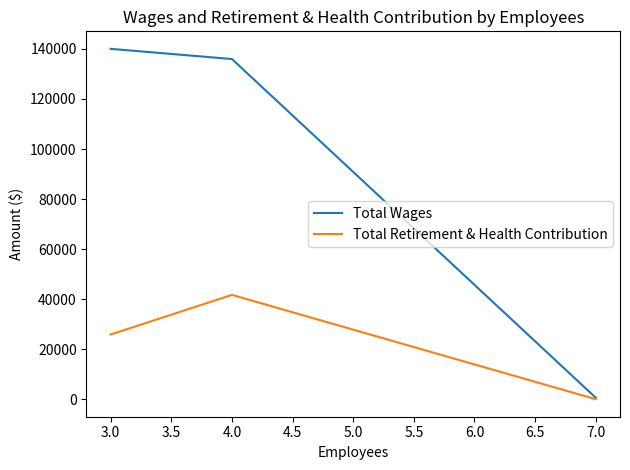

Does the chart have visible grid lines?

No